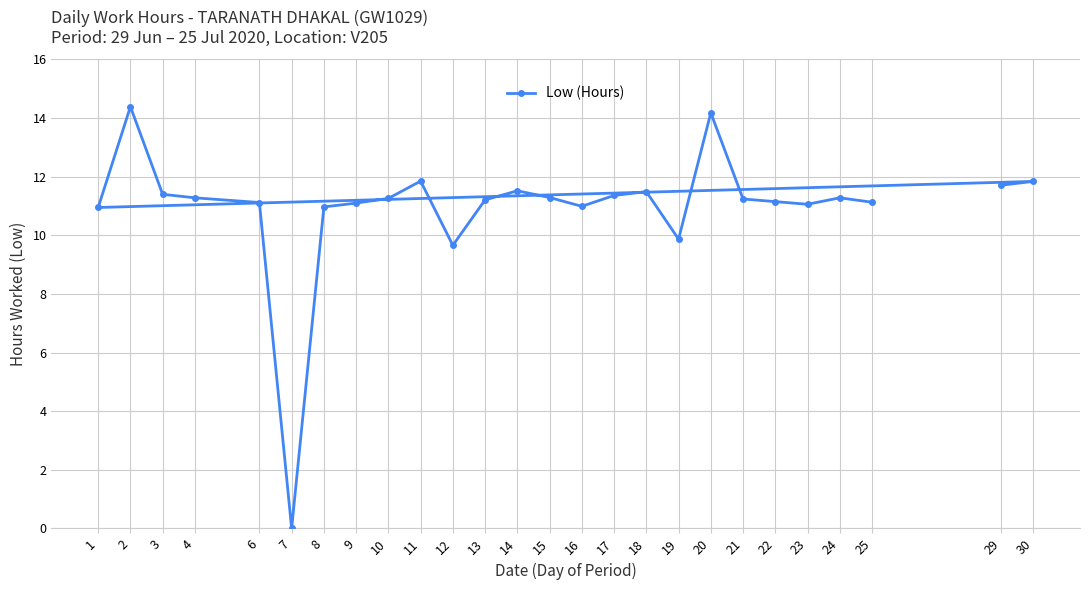

What value does the data have at 14?

11.5